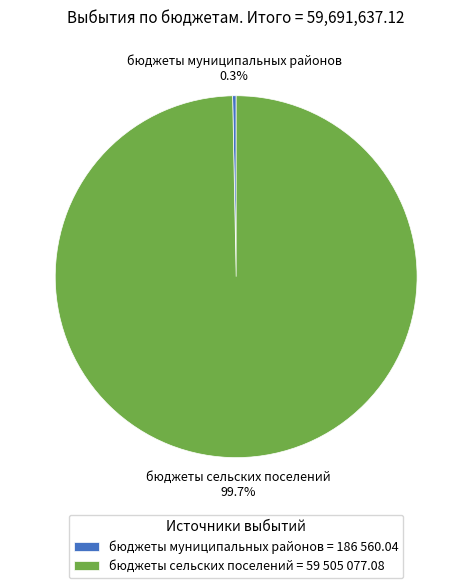

Which has a higher value, бюджеты сельских поселений or бюджеты муниципальных районов?

бюджеты сельских поселений